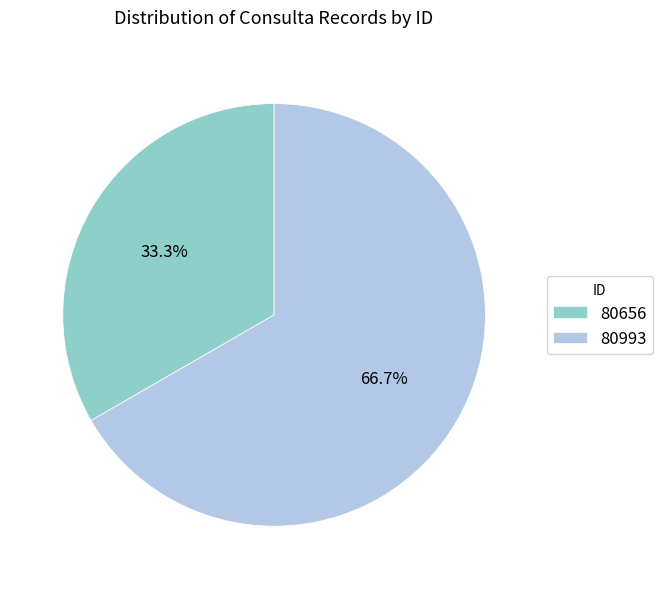

Which category has the biggest portion of the pie?

80993